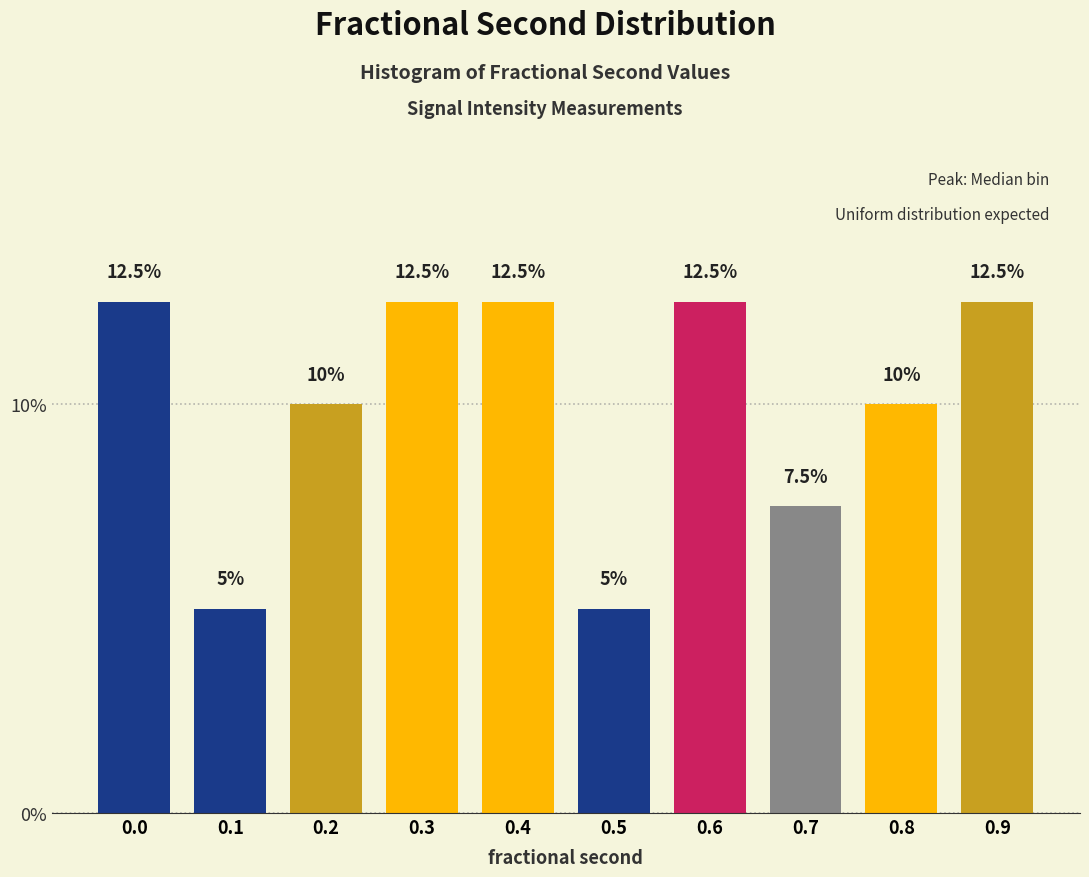

Does the chart contain any negative values?

No